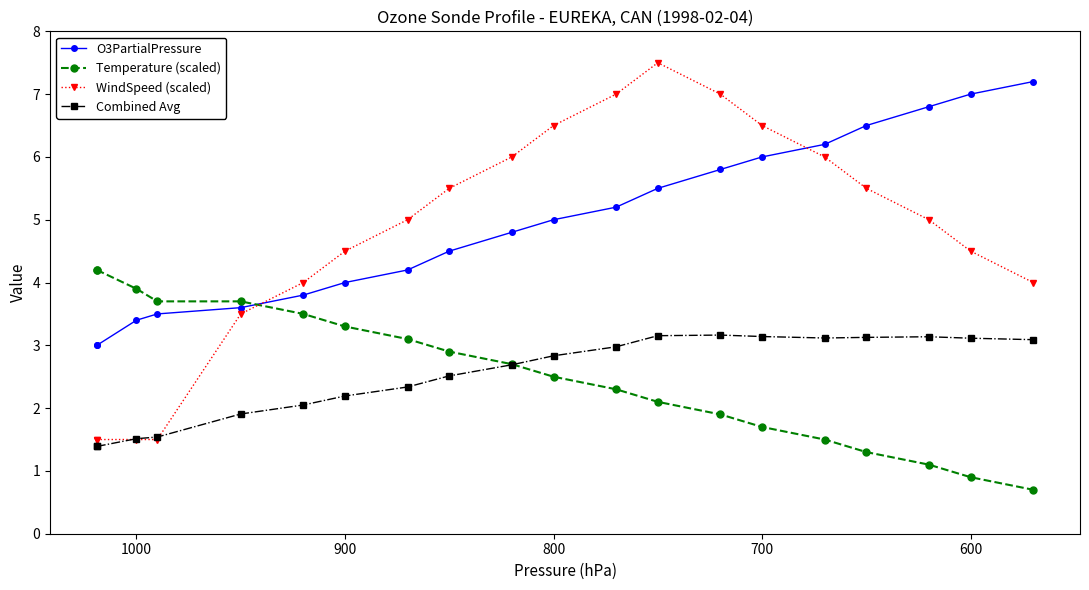

Count the number of data series in this chart.

4